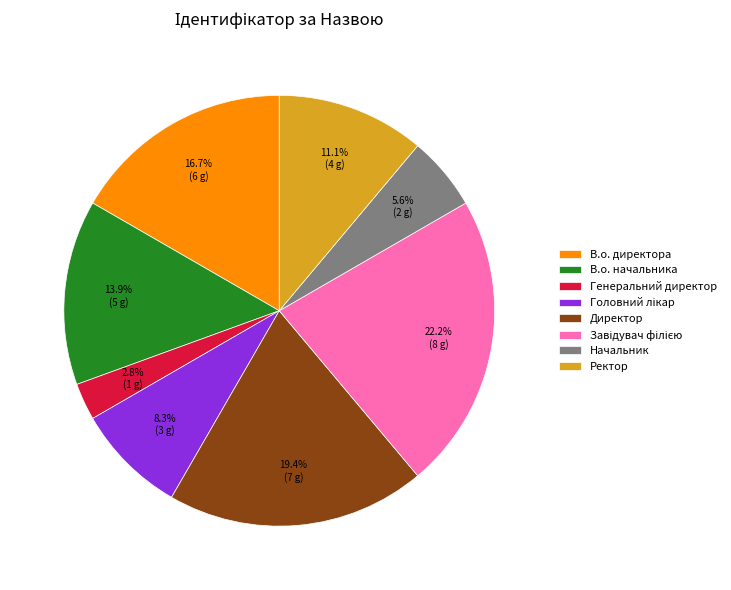

Which slice is the smallest?

Генеральний директор